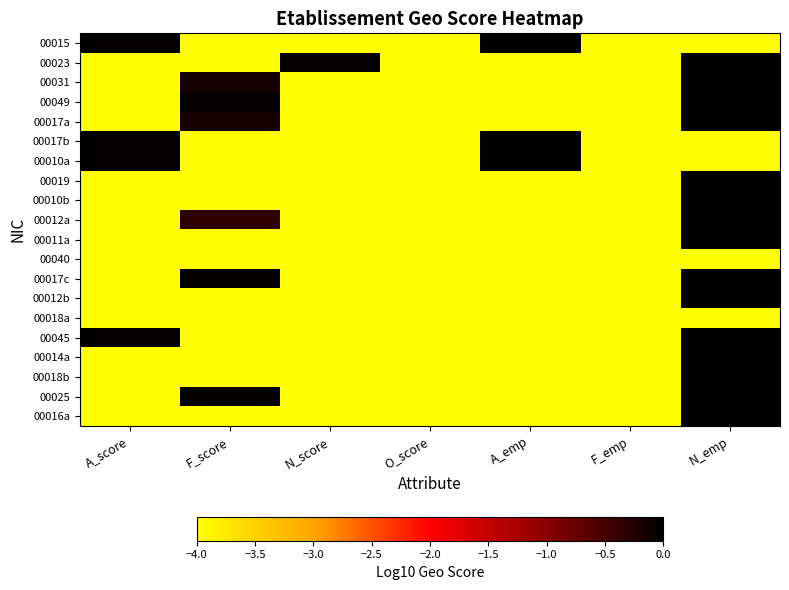

Between A_score and F_score, which series saw the biggest shift?

00015